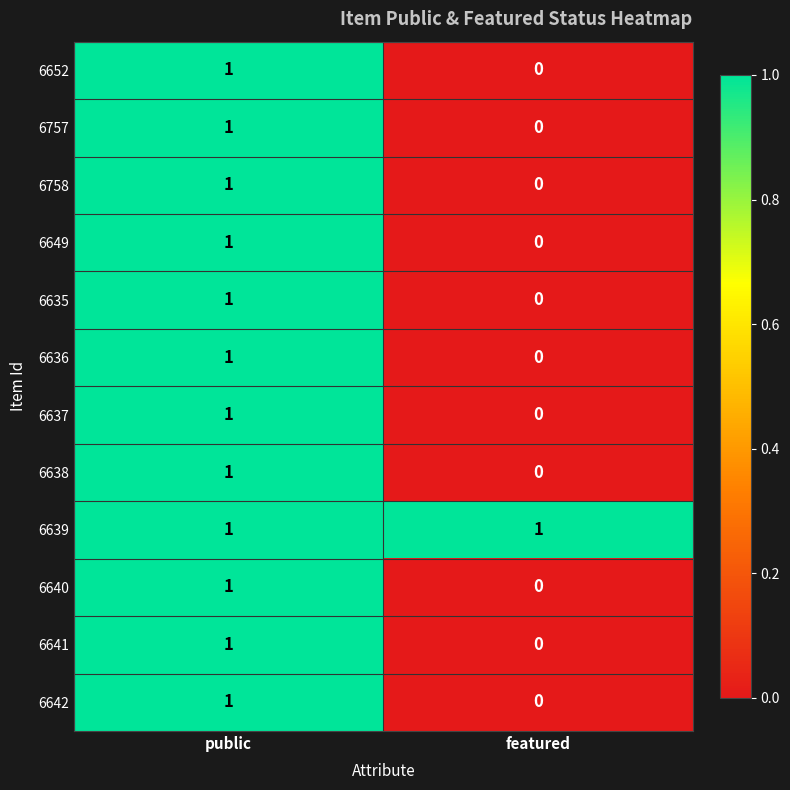

Reading right to left, list all the values displayed in this chart.

6652: featured=0	public=1
6757: featured=0	public=1
6758: featured=0	public=1
6649: featured=0	public=1
6635: featured=0	public=1
6636: featured=0	public=1
6637: featured=0	public=1
6638: featured=0	public=1
6639: featured=1	public=1
6640: featured=0	public=1
6641: featured=0	public=1
6642: featured=0	public=1